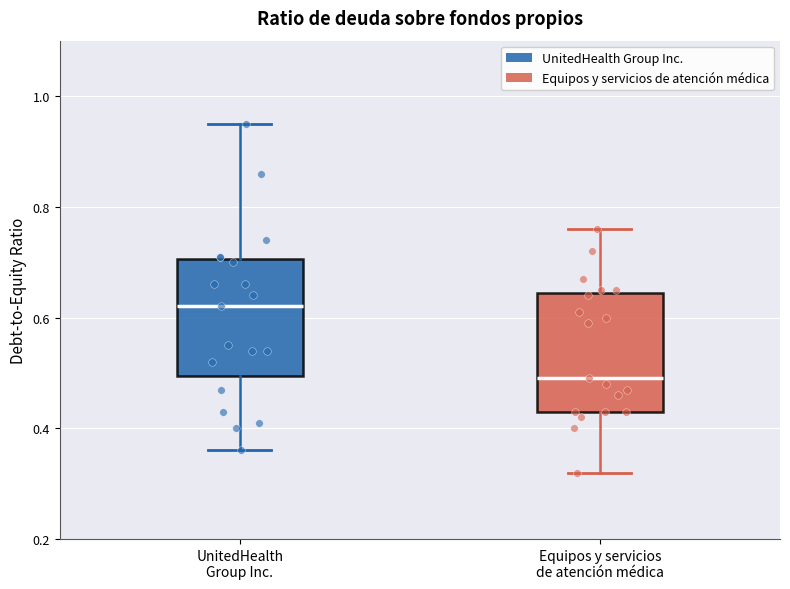

Reading left to right, transcribe this box plot: for each box, give where its median line is, the range the box spans, and where its two whiskers end, as read against the y-axis. The values are not printed on the chart, so give them approximately, as read against the axis.

UnitedHealth Group Inc.: median 0.62, box 0.50 to 0.70, whiskers 0.36 to 0.96
Equipos y servicios de atención médica: median 0.50, box 0.44 to 0.64, whiskers 0.32 to 0.76